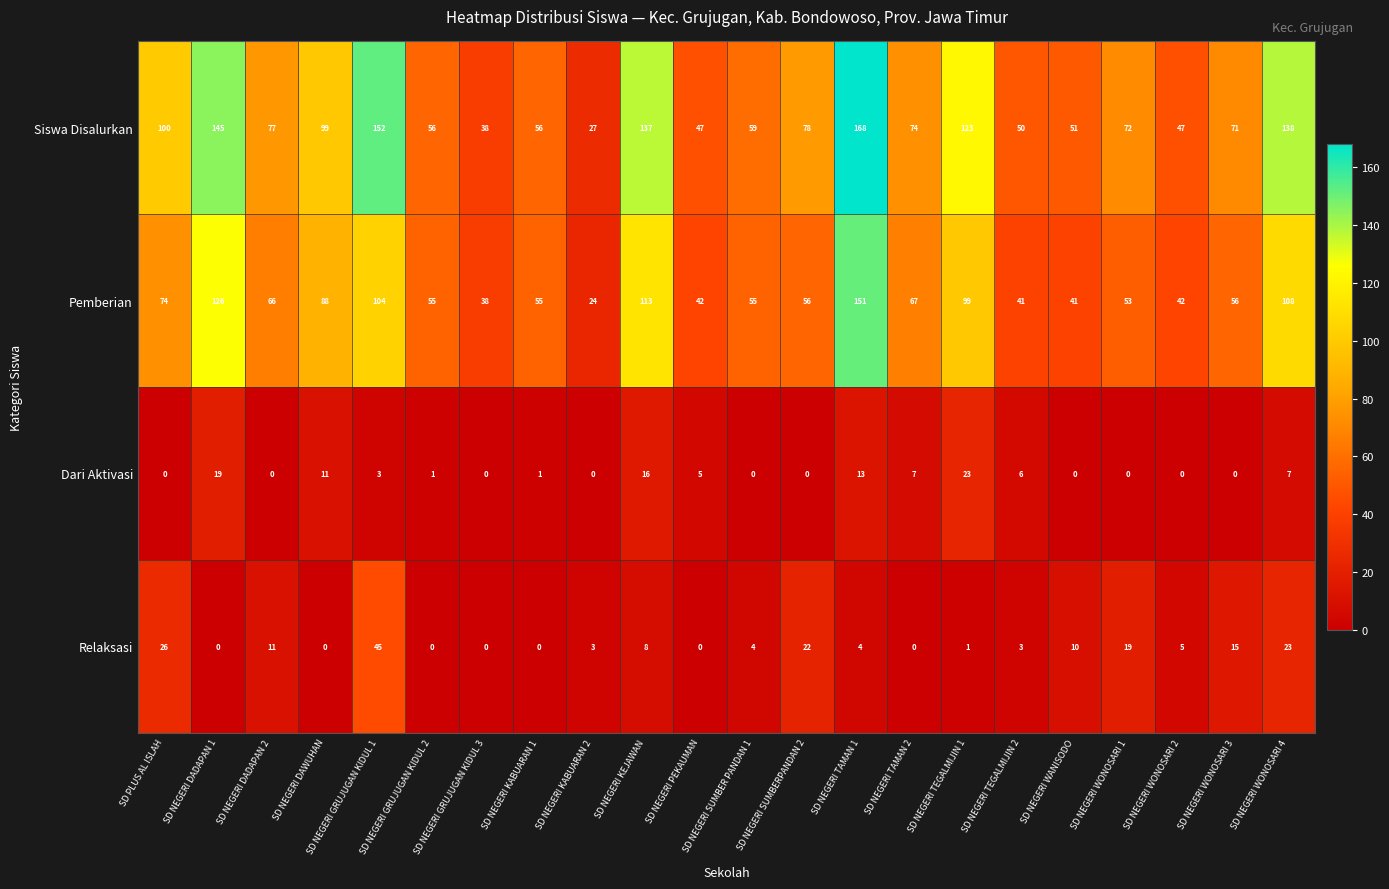

What is the sum of the Relaksasi values at SD NEGERI TEGALMIJIN 1 and SD NEGERI DADAPAN 2?

12